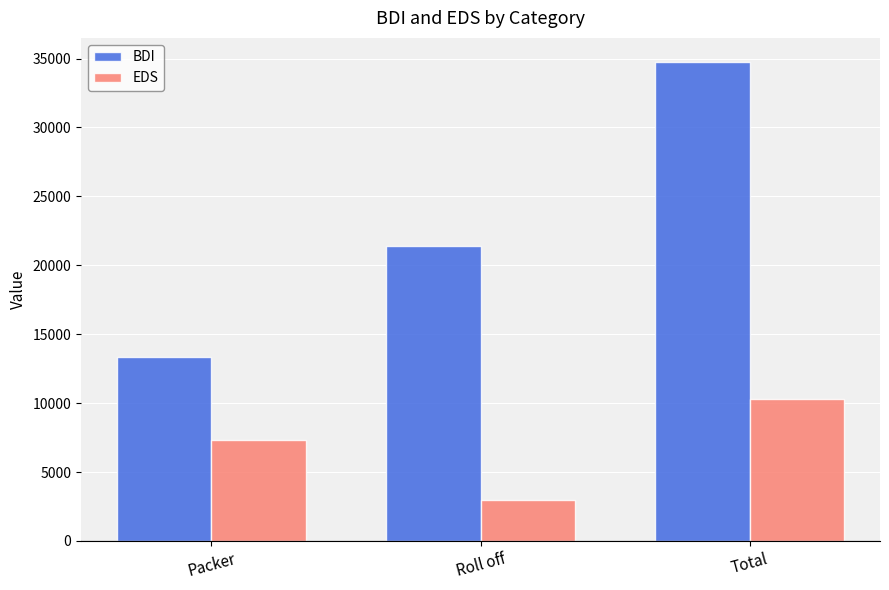

List the series in order of their peak value, lowest first.

EDS, BDI